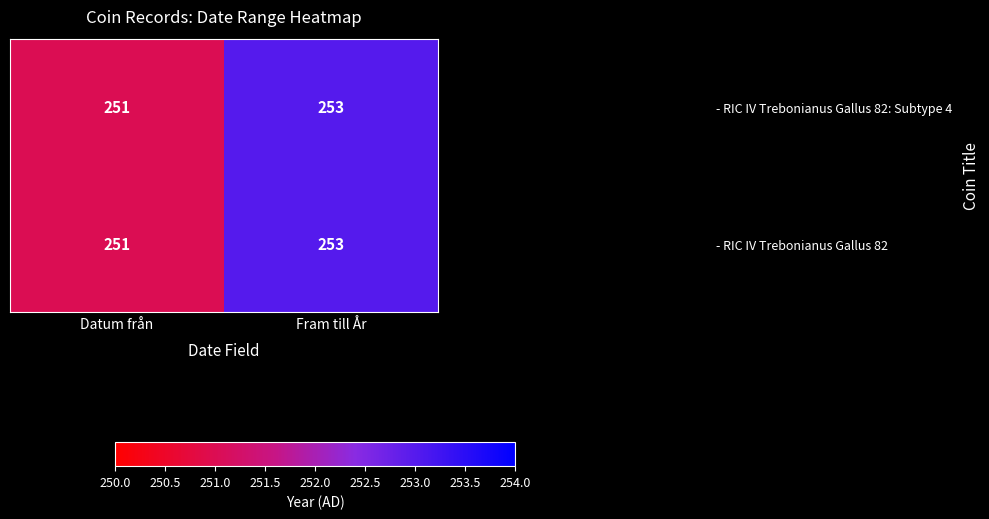

The value of - RIC IV Trebonianus Gallus 82: Subtype 4 at Fram till År is 89. True or false?

False